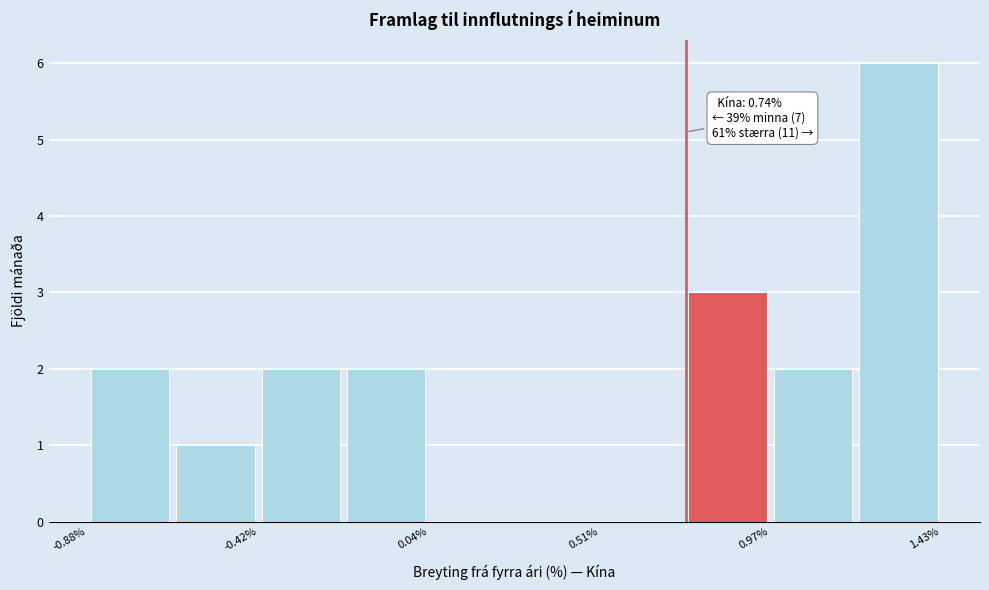

Over which range of the x-axis is the bar tallest?

1.20 to 1.45